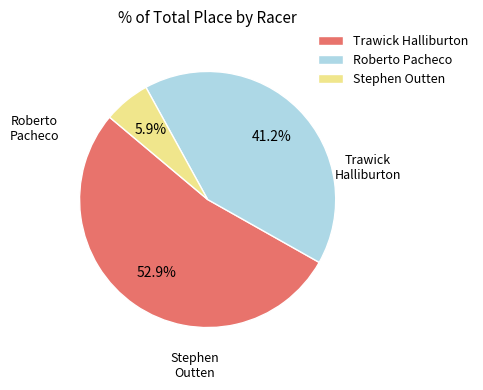

To the nearest percent, what is the average slice percentage?

33%